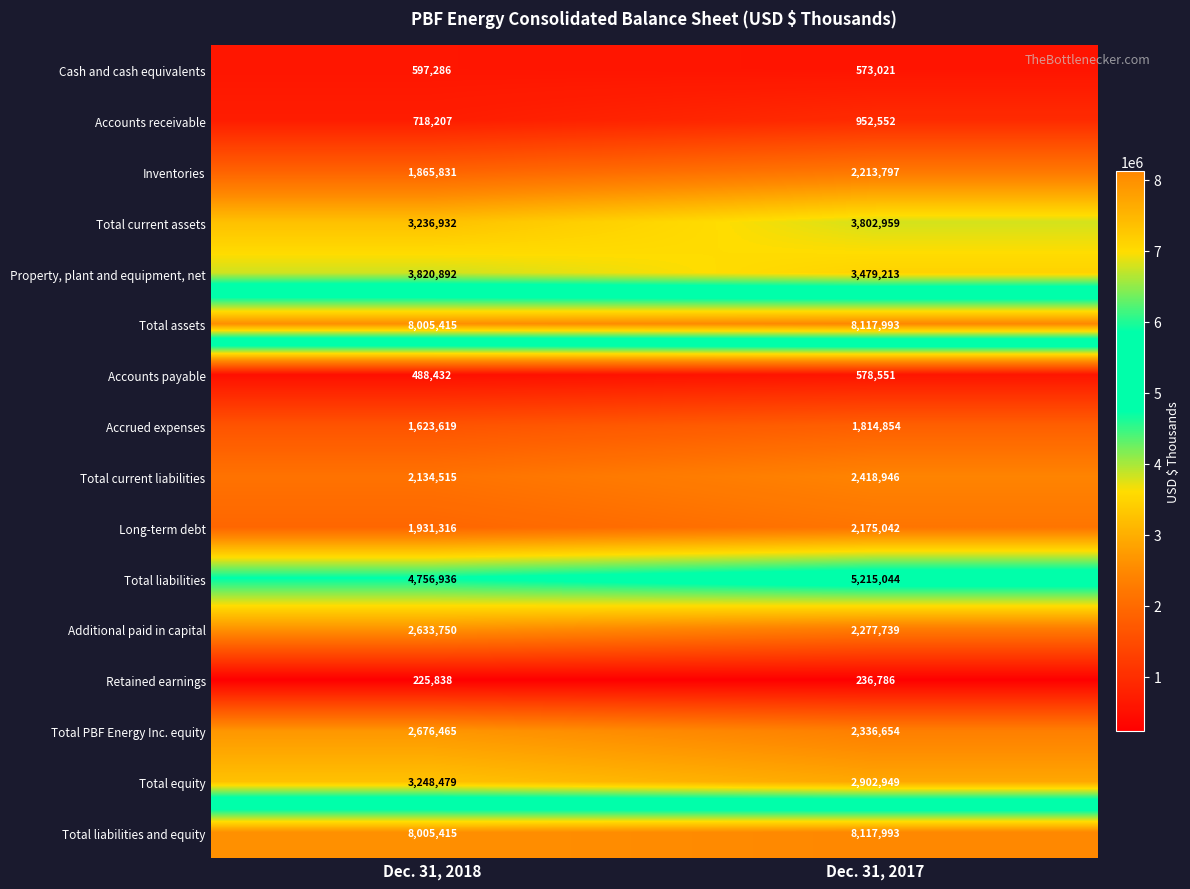

At which category is the sum across all series the highest?

Dec. 31, 2017